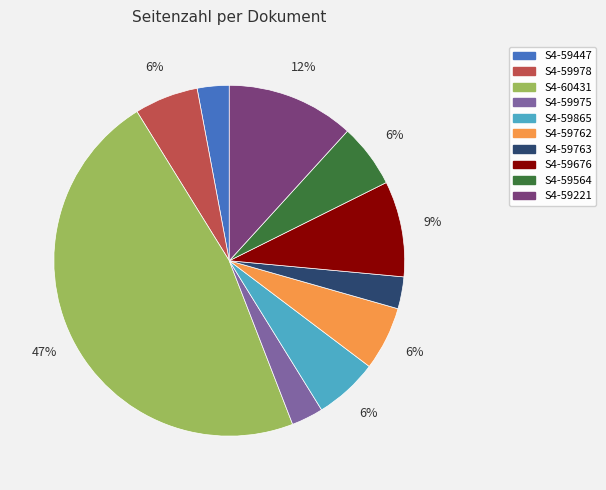

Is there a majority slice in this chart?

No